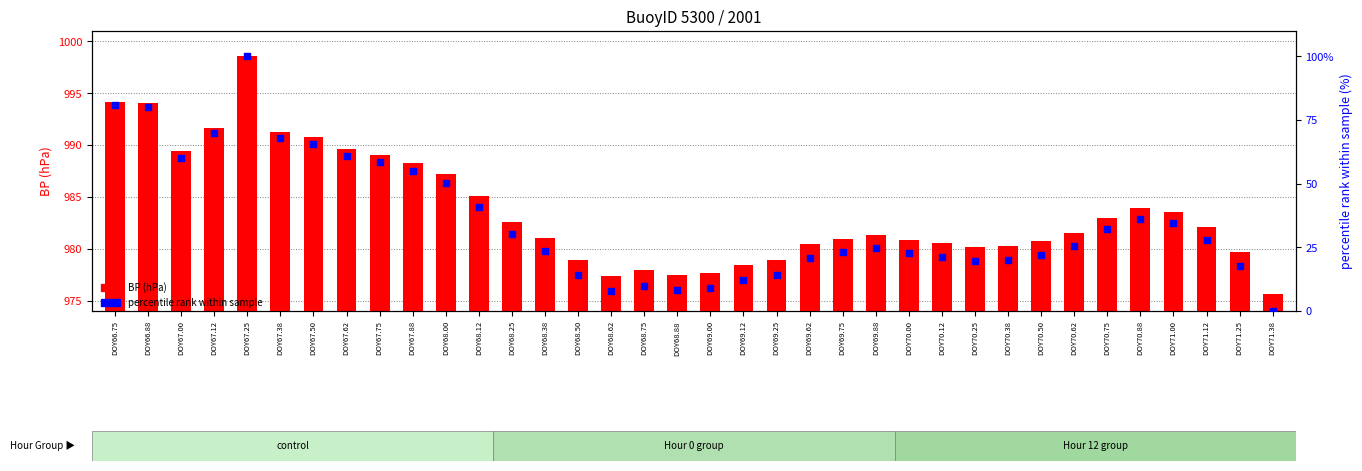

Which series contains the lowest Y value?

percentile rank within sample